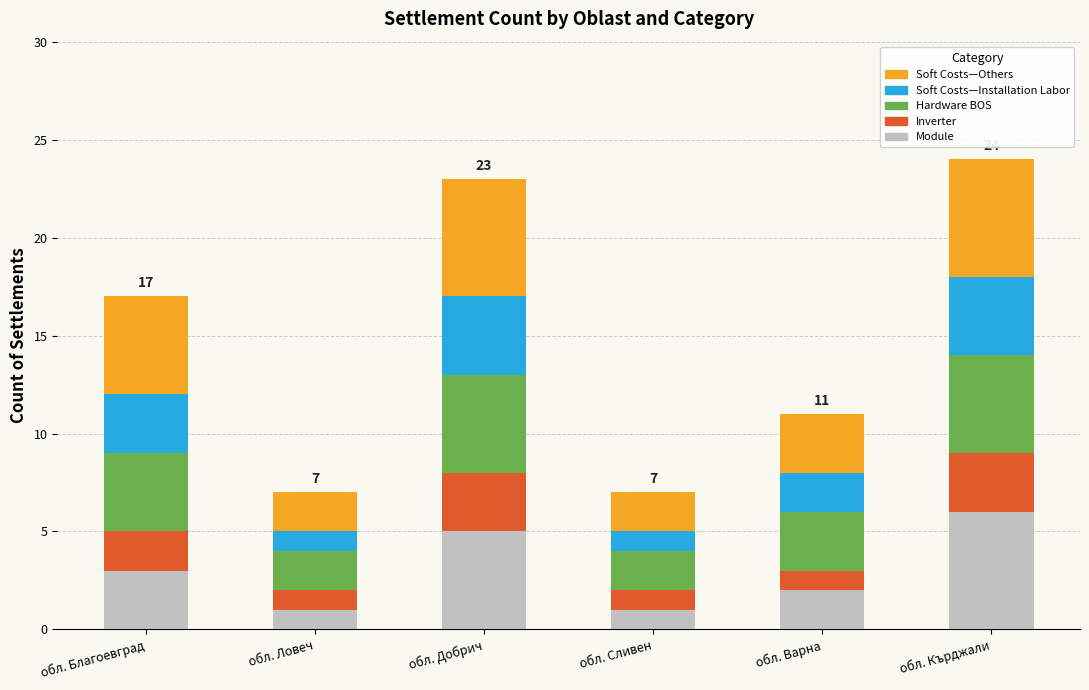

What is the maximum value for Module?

6